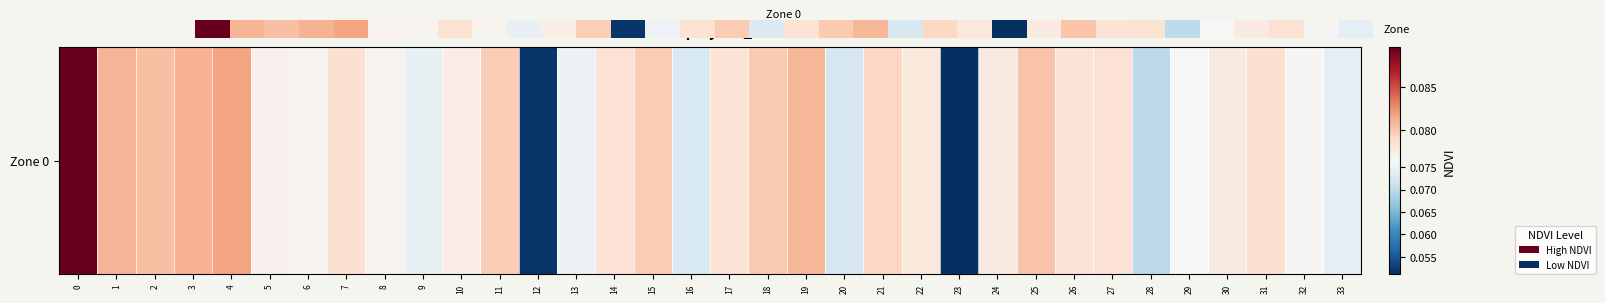

Between 8 and 29, which is larger?

8